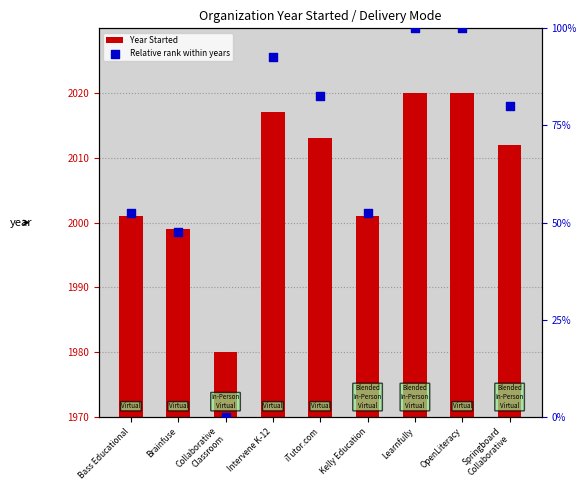

At which category is the sum across all series the highest?

Learnfully